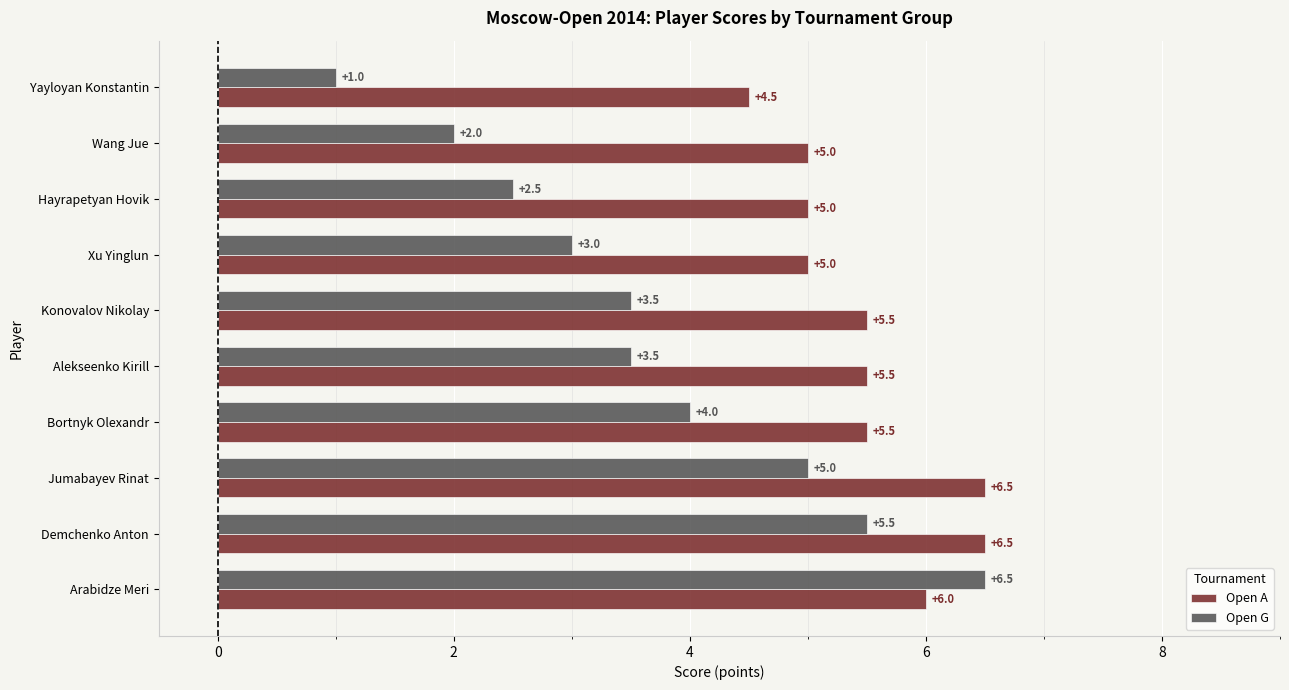

The Open A series shows 4.5 at Yayloyan Konstantin. True or false?

True